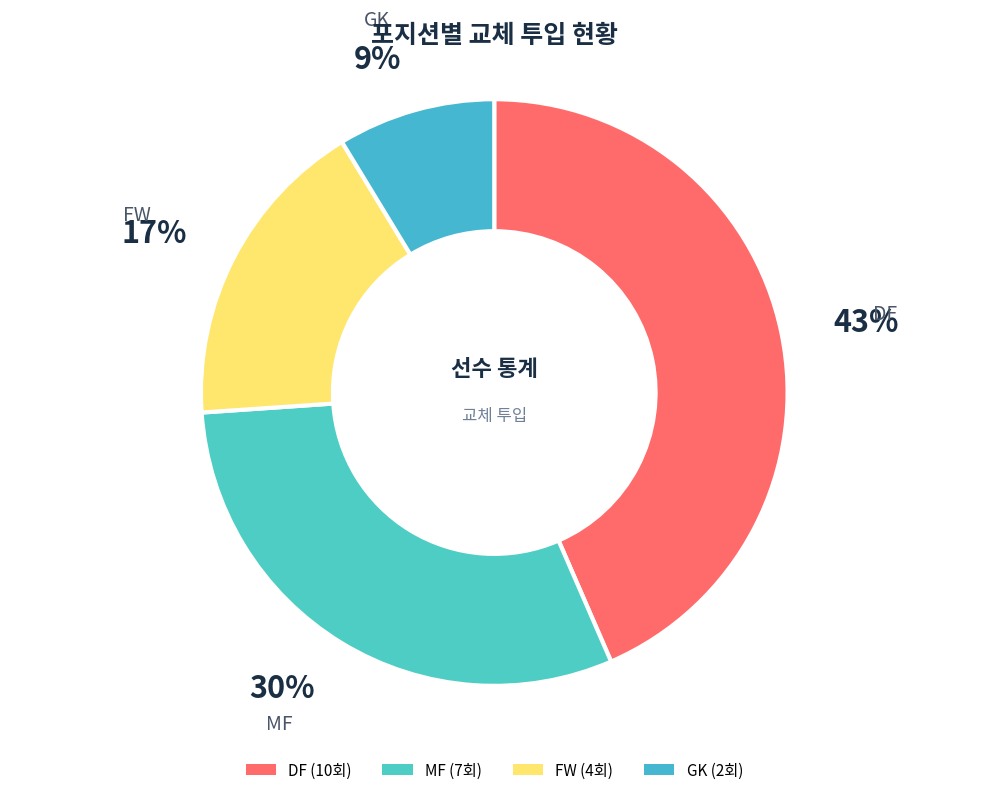

Count the number of slices in the pie.

4